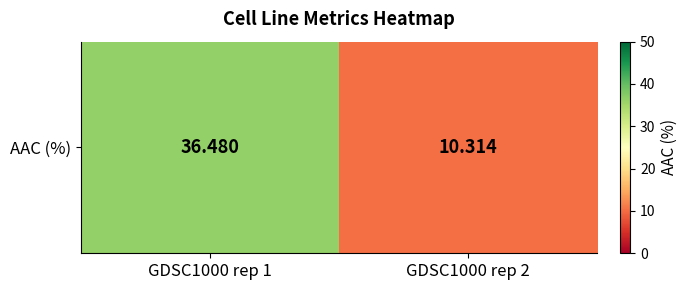

Which category has the lowest value across all series?

GDSC1000 rep 2